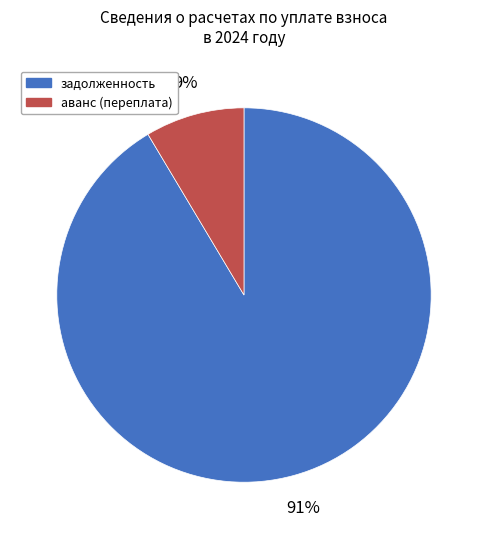

Combined, do задолженность and аванс (переплата) account for over 50%?

Yes